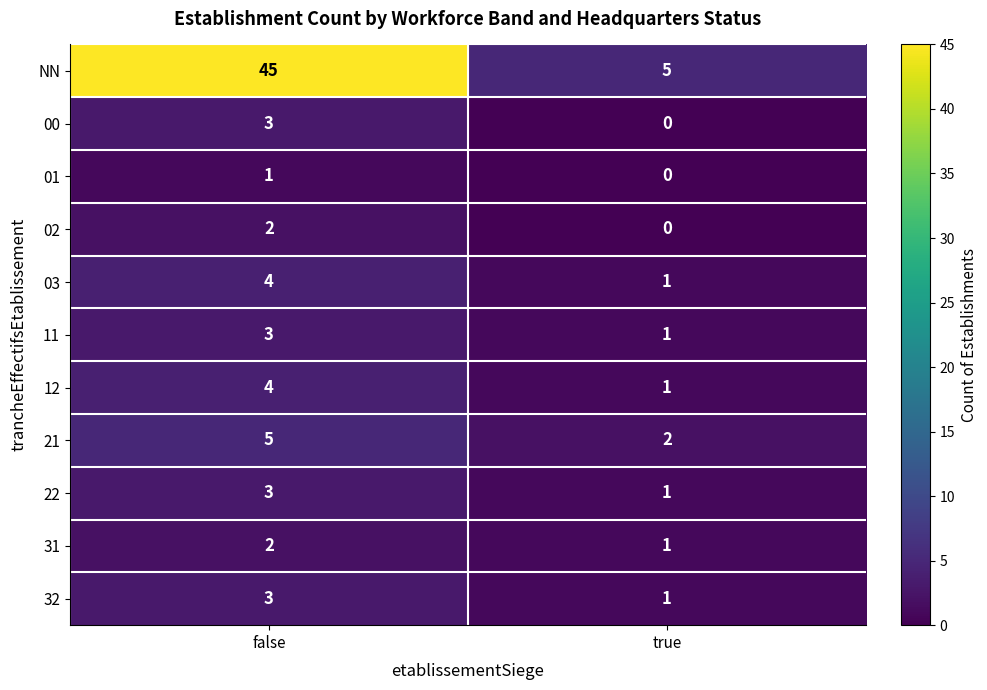

What is the total value across all series at false?

75